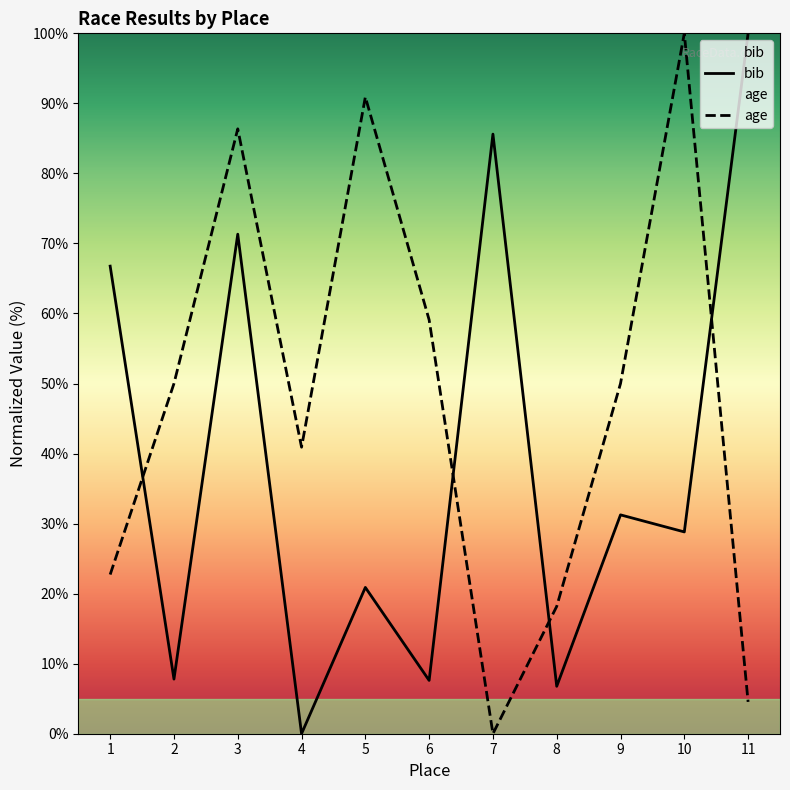

What is the difference between the age values at 3 and 6?

27.3